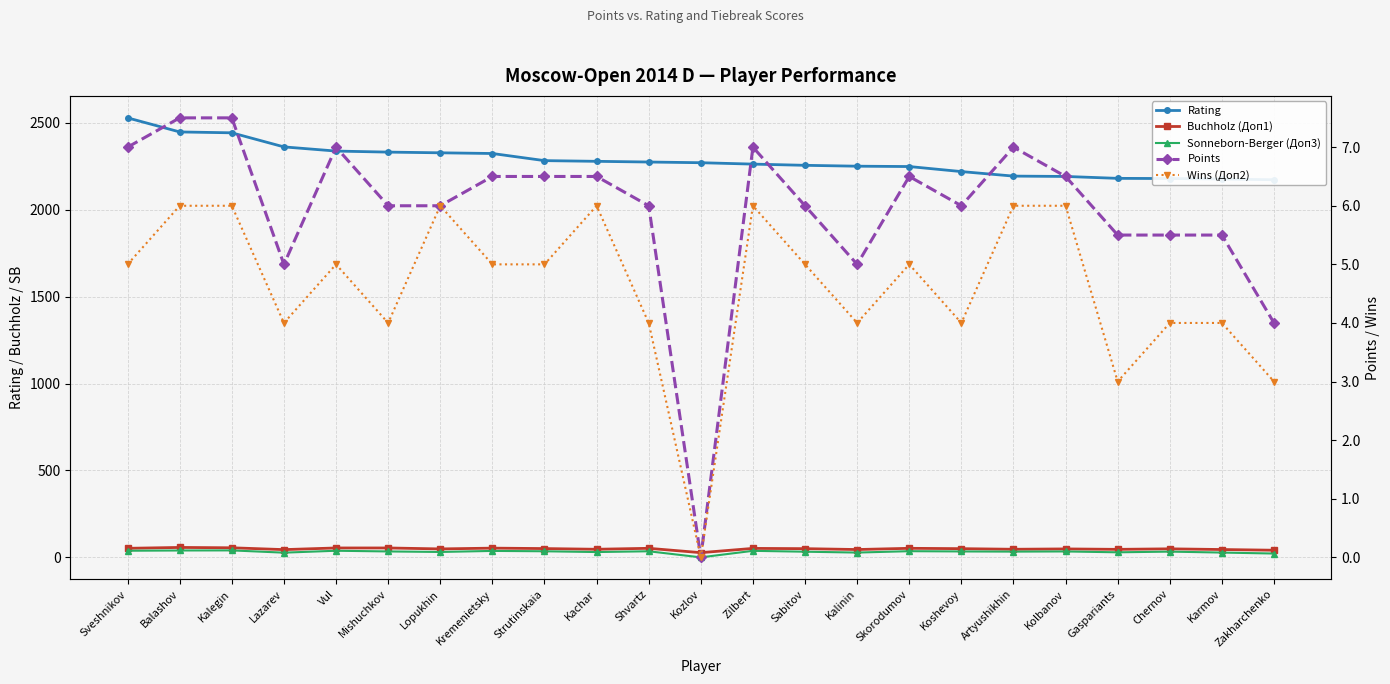

At Lopukhin, list the series in order from smallest to largest.

Points, Wins (Доп2), Sonneborn-Berger (Доп3), Buchholz (Доп1), Rating